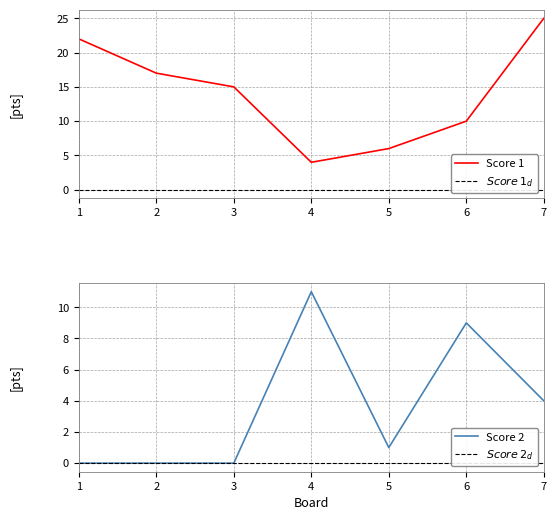

Count the number of categories in the chart.

7